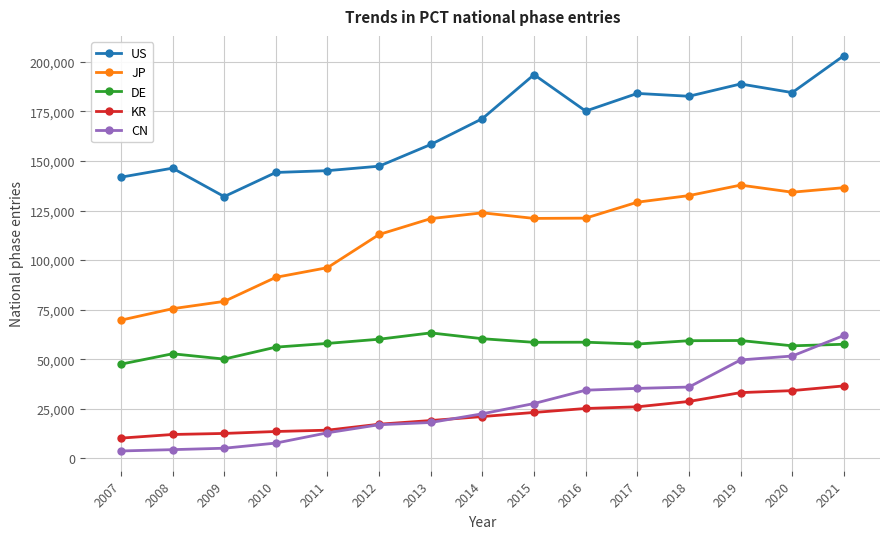

True or false: JP has more than 0 points higher than both neighbors.

True